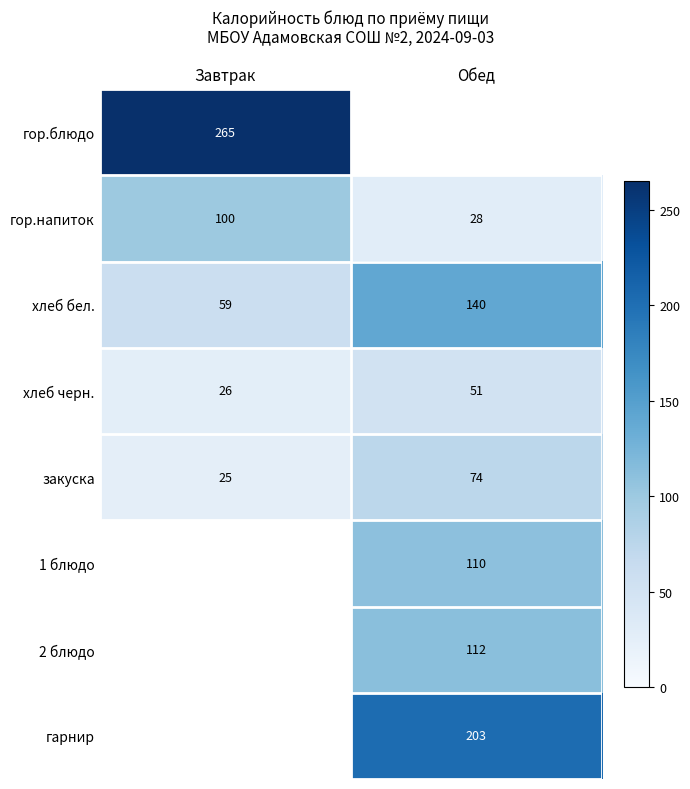

Which category has the lowest value in the хлеб бел. series?

Завтрак